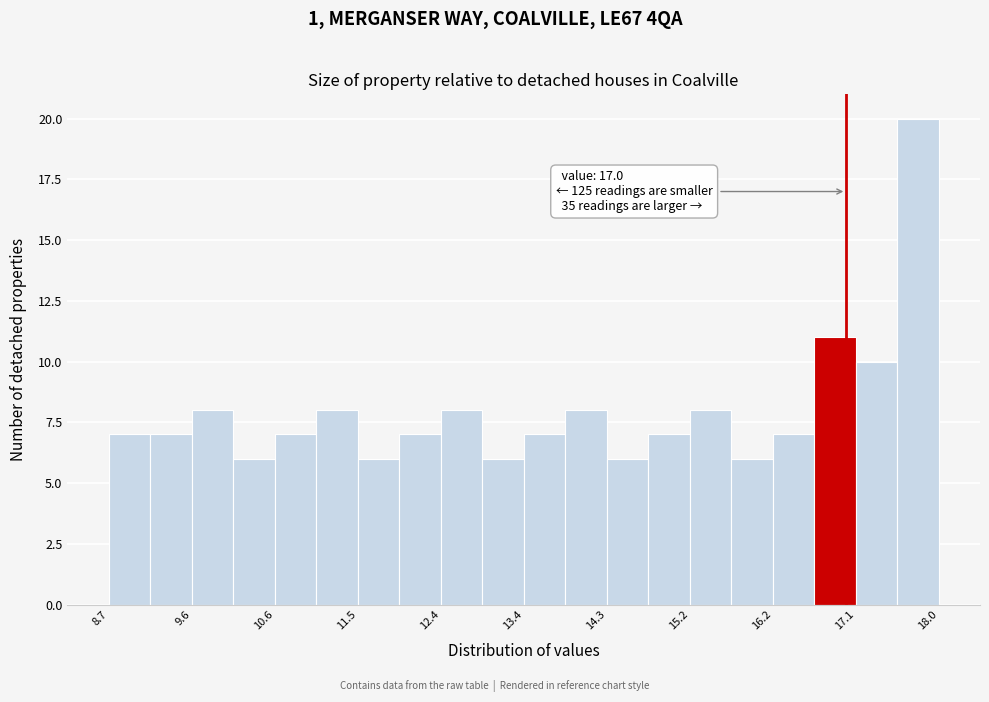

Which range on the x-axis has the tallest bar?

17.6 to 18.0